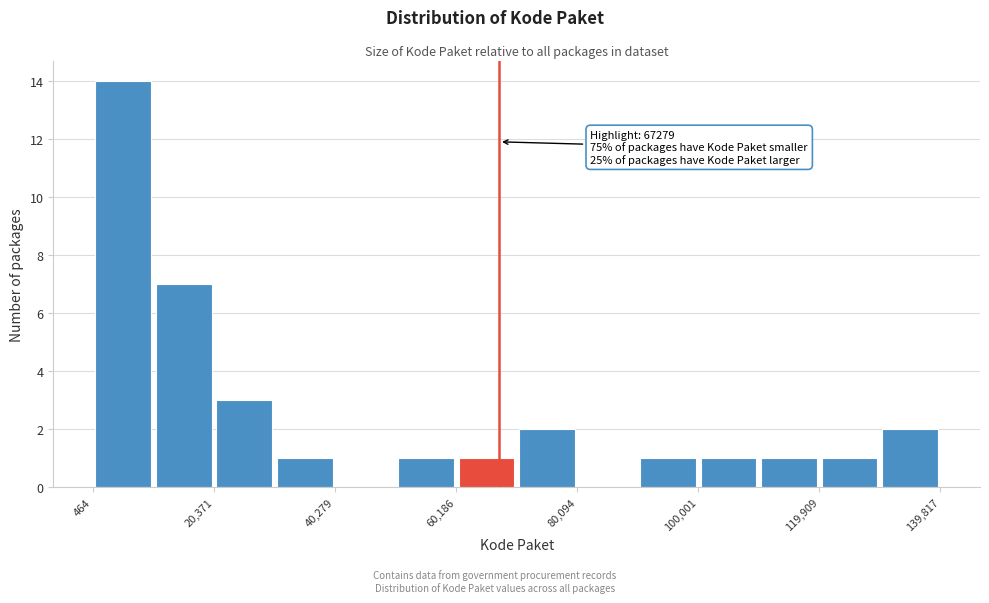

Which range on the x-axis has the tallest bar?

0 to 10000